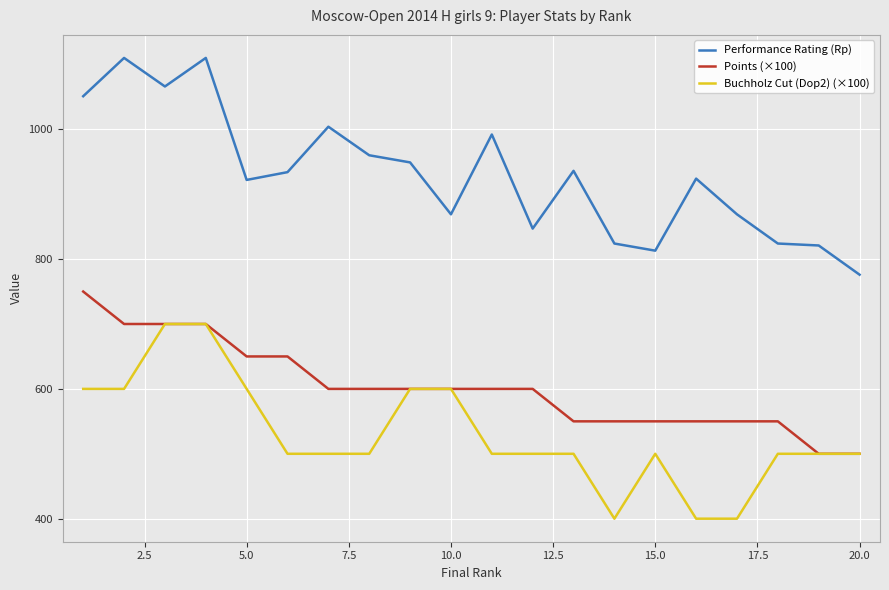

List the series in order of their overall mean, lowest first.

Buchholz Cut (Dop2) (×100), Points (×100), Performance Rating (Rp)